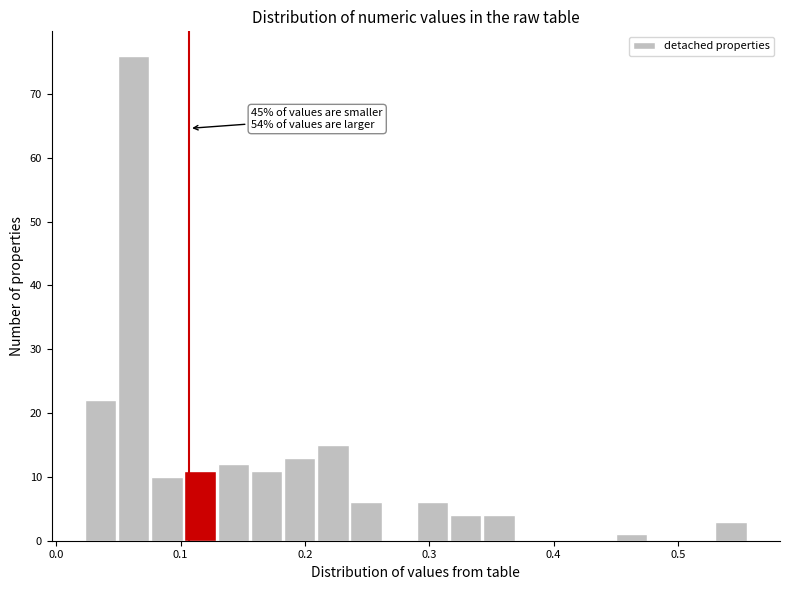

Around what value on the x-axis is the tallest bar? Give the approximate position of its centre, as read against the axis.

0.06